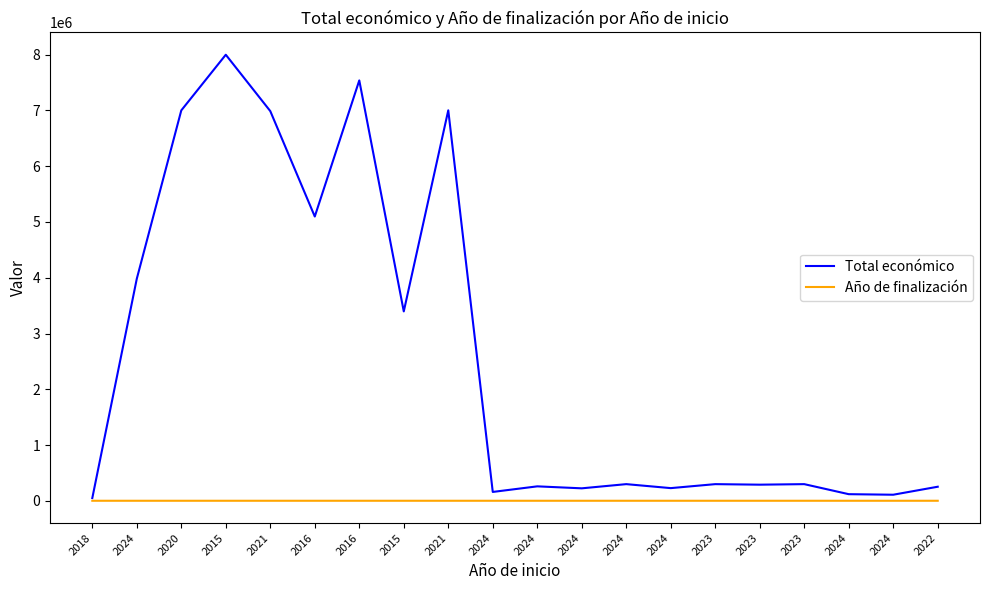

The value of Año de finalización at 2023 is 2024. True or false?

True